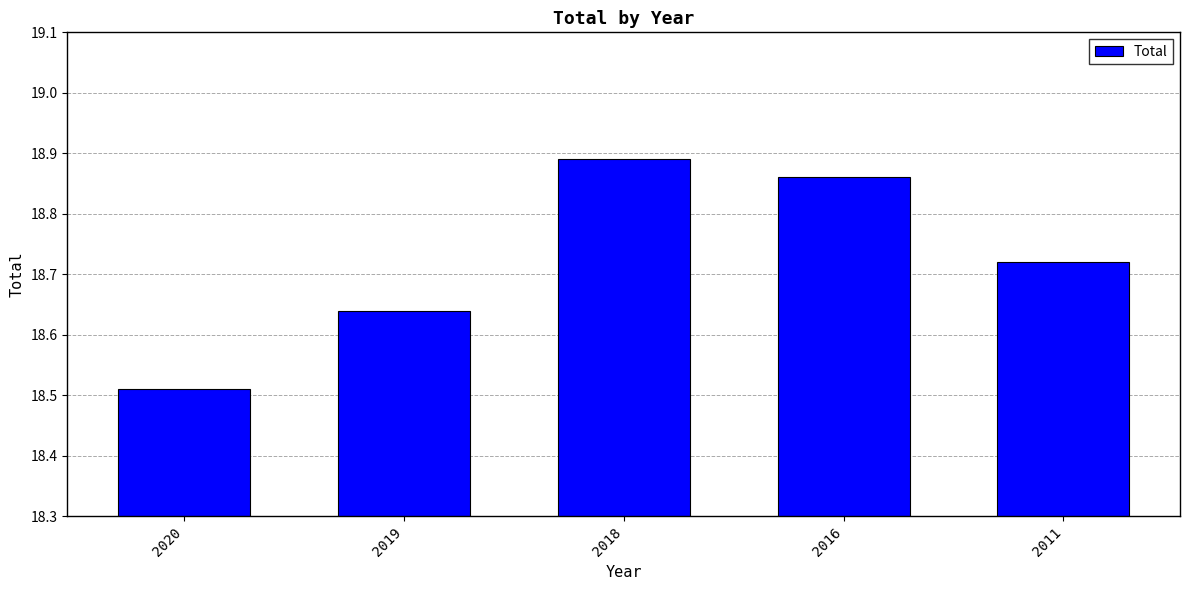

Which category has the highest value across all series?

2018